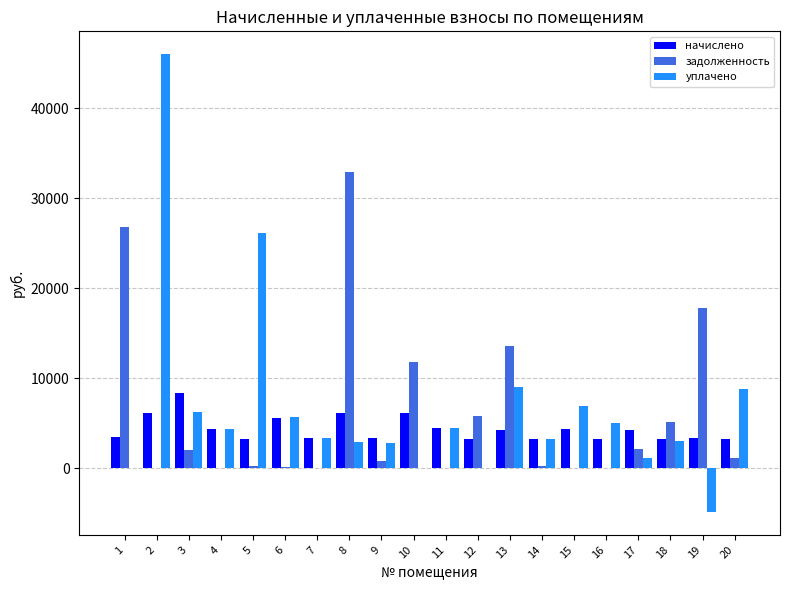

The value of задолженность at 8 is 19175.5. True or false?

False